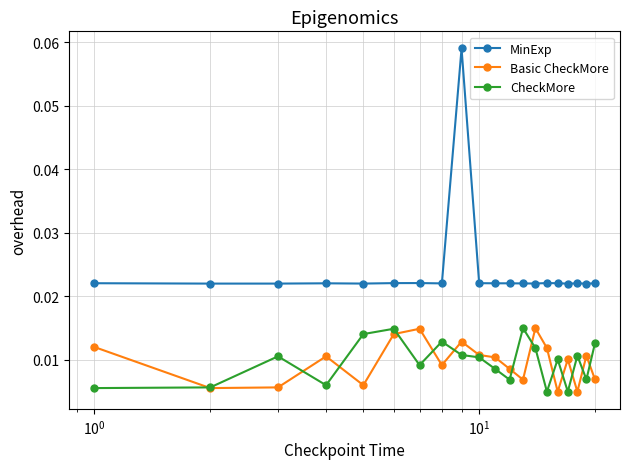

True or false: Basic CheckMore has more than 2 points higher than both neighbors.

True